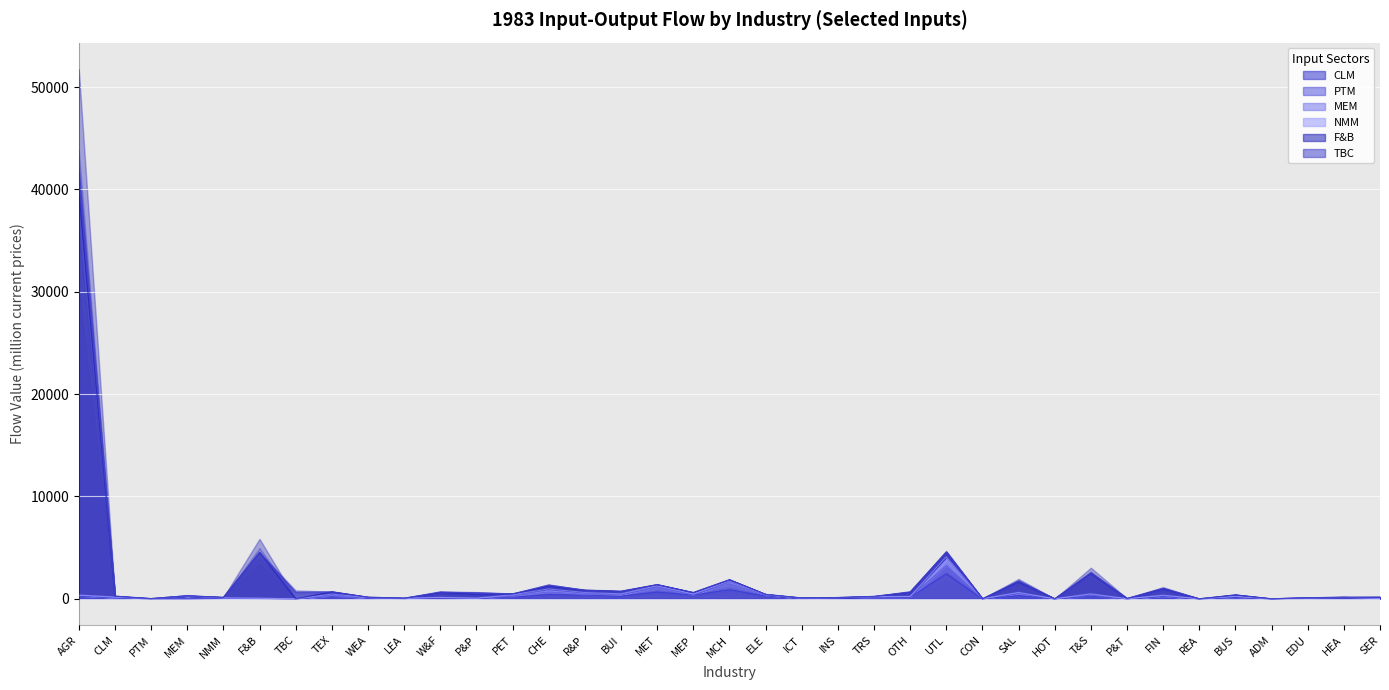

Which series has the largest range (max minus min)?

F&B